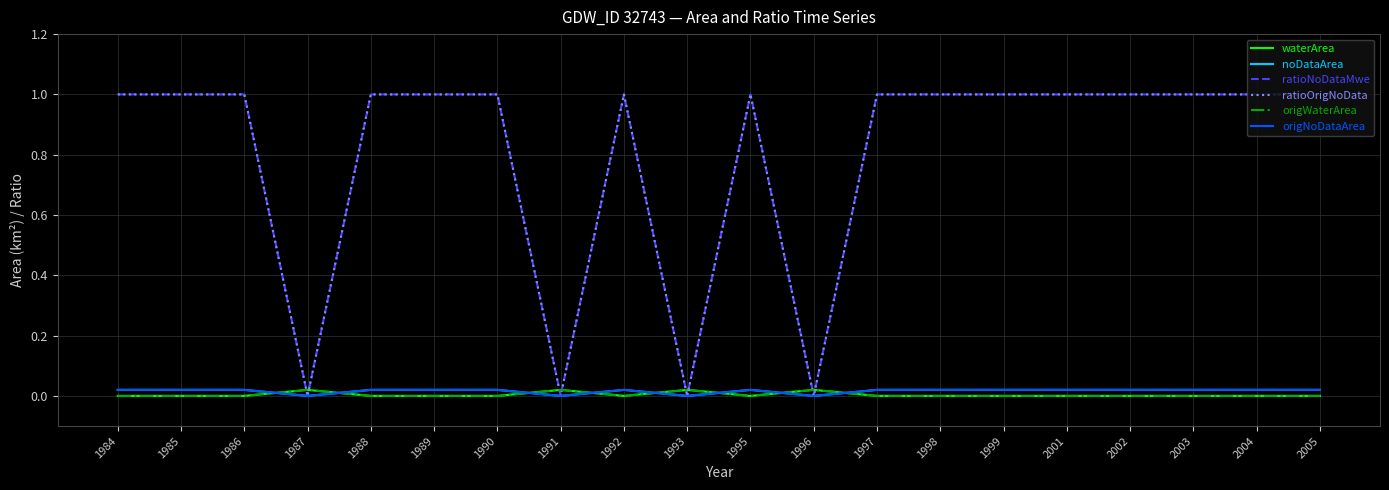

Rank the series at 1988 from lowest to highest value.

waterArea, origWaterArea, noDataArea, origNoDataArea, ratioNoDataMwe, ratioOrigNoData